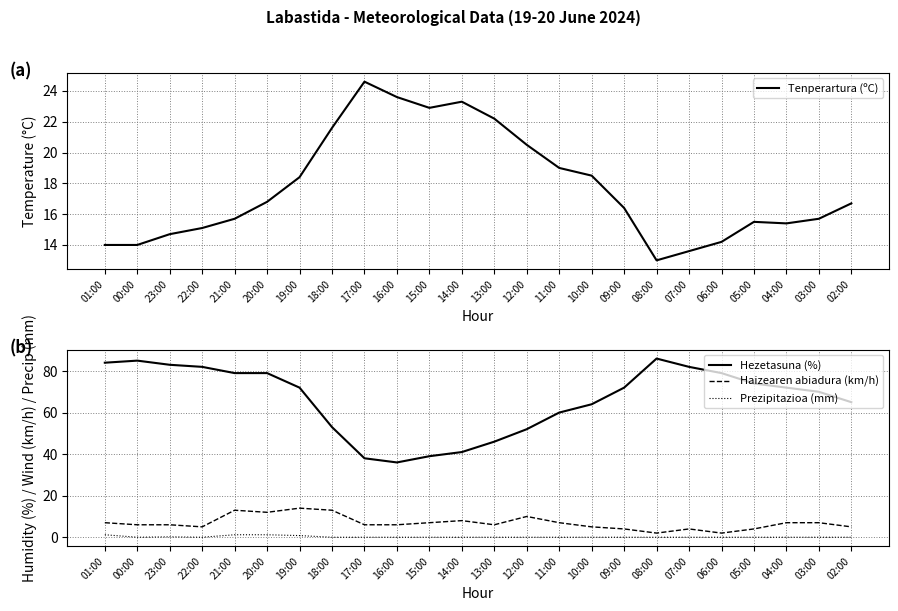

The Prezipitazioa (mm) series shows -0.6 at 11:00. True or false?

False